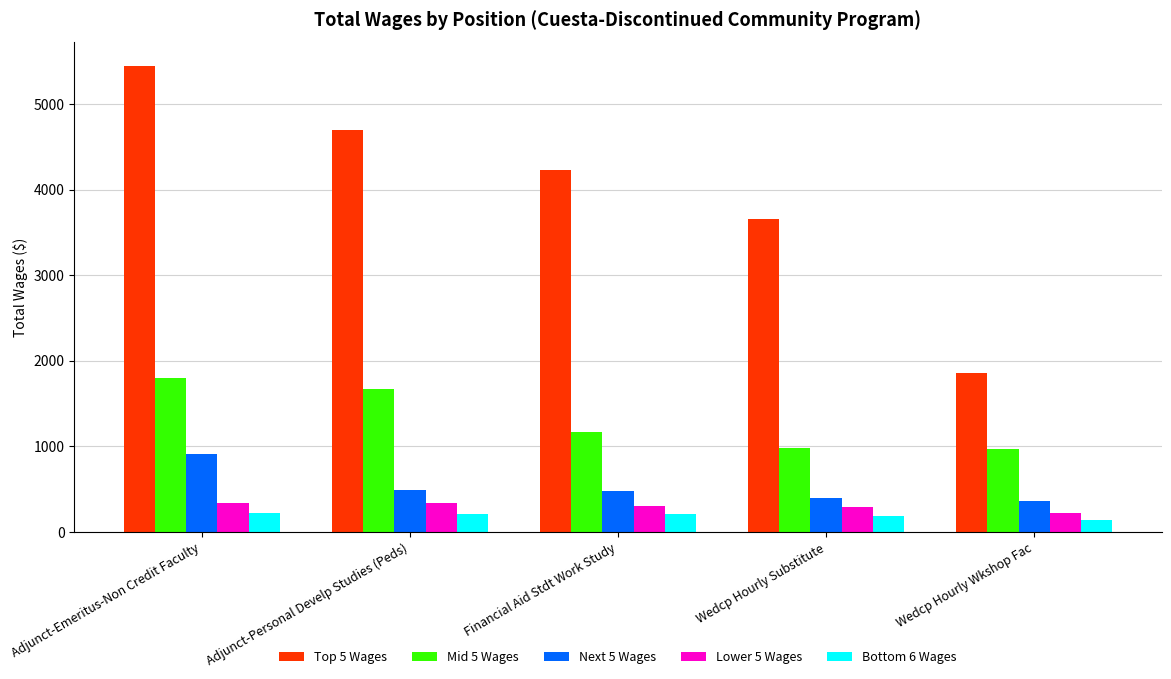

Which series has the widest spread of values?

Top 5 Wages